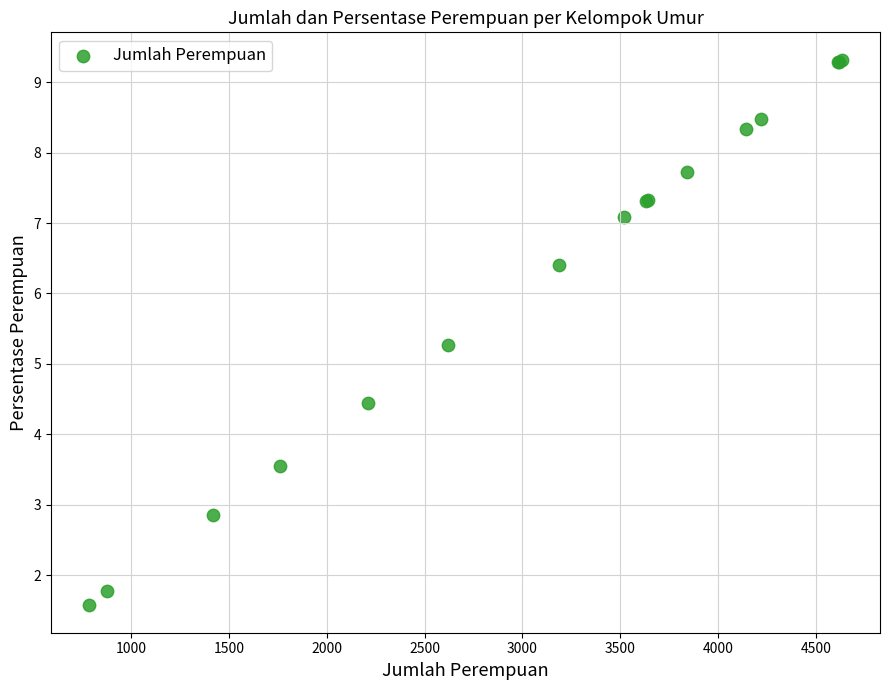

What Y value in the scatter plot is closest to 5?

5.3